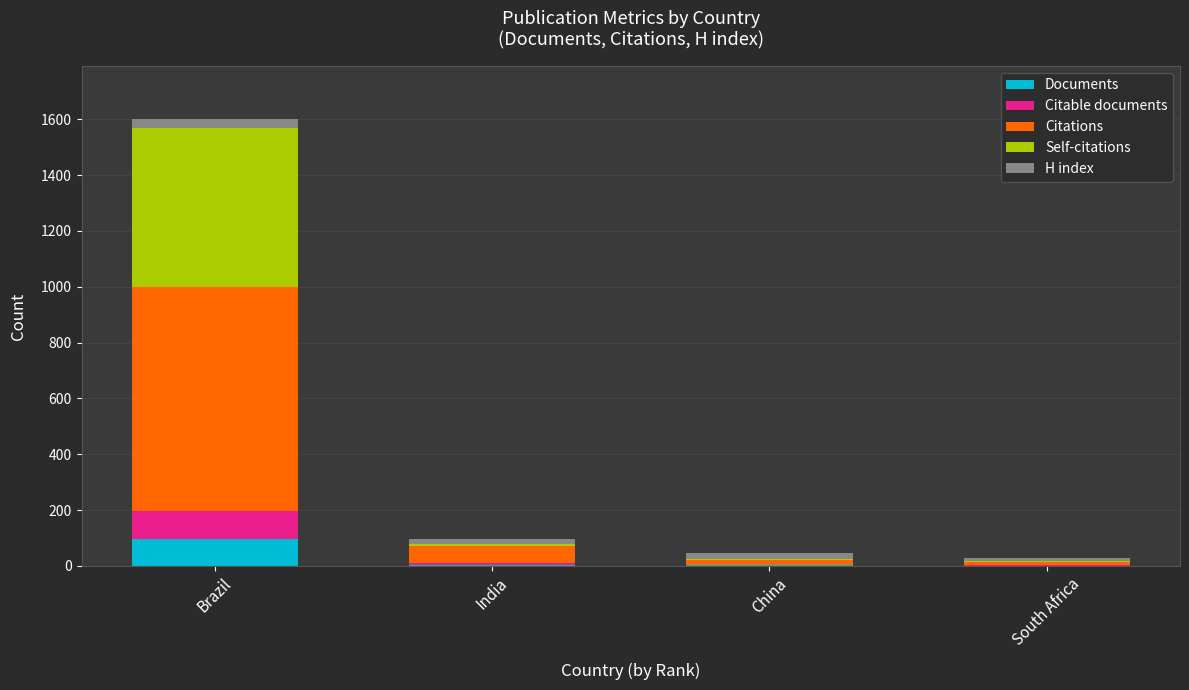

At which category is the sum across all series the highest?

Brazil